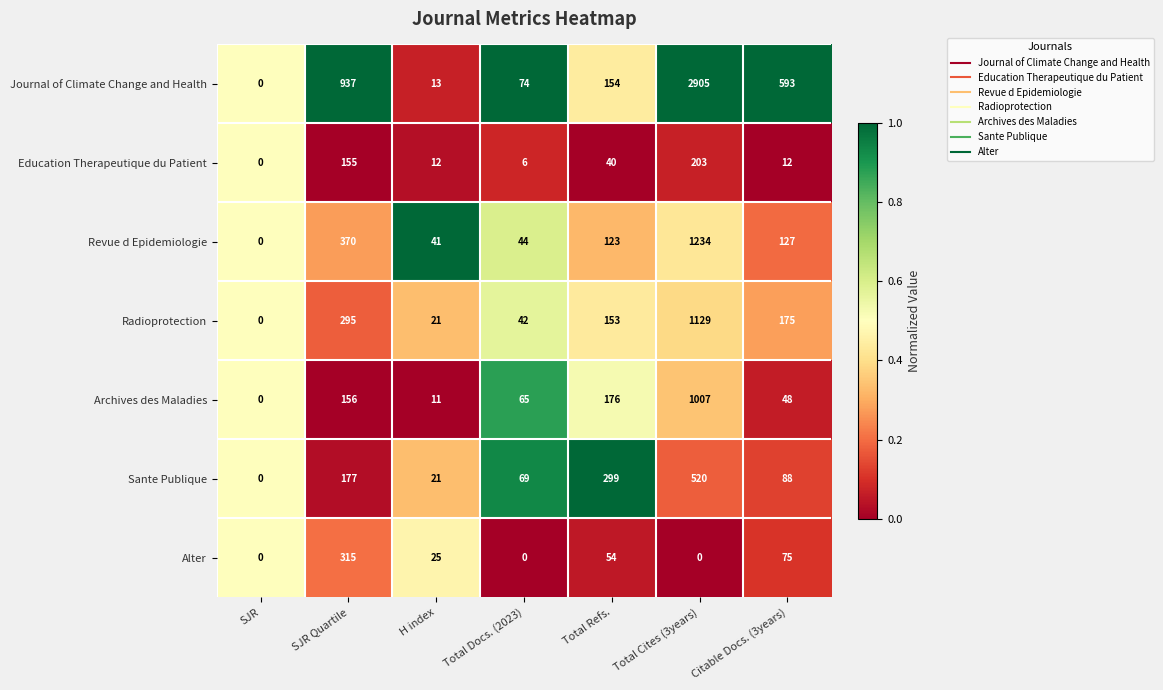

What is the maximum value for Journal of Climate Change and Health?

2905